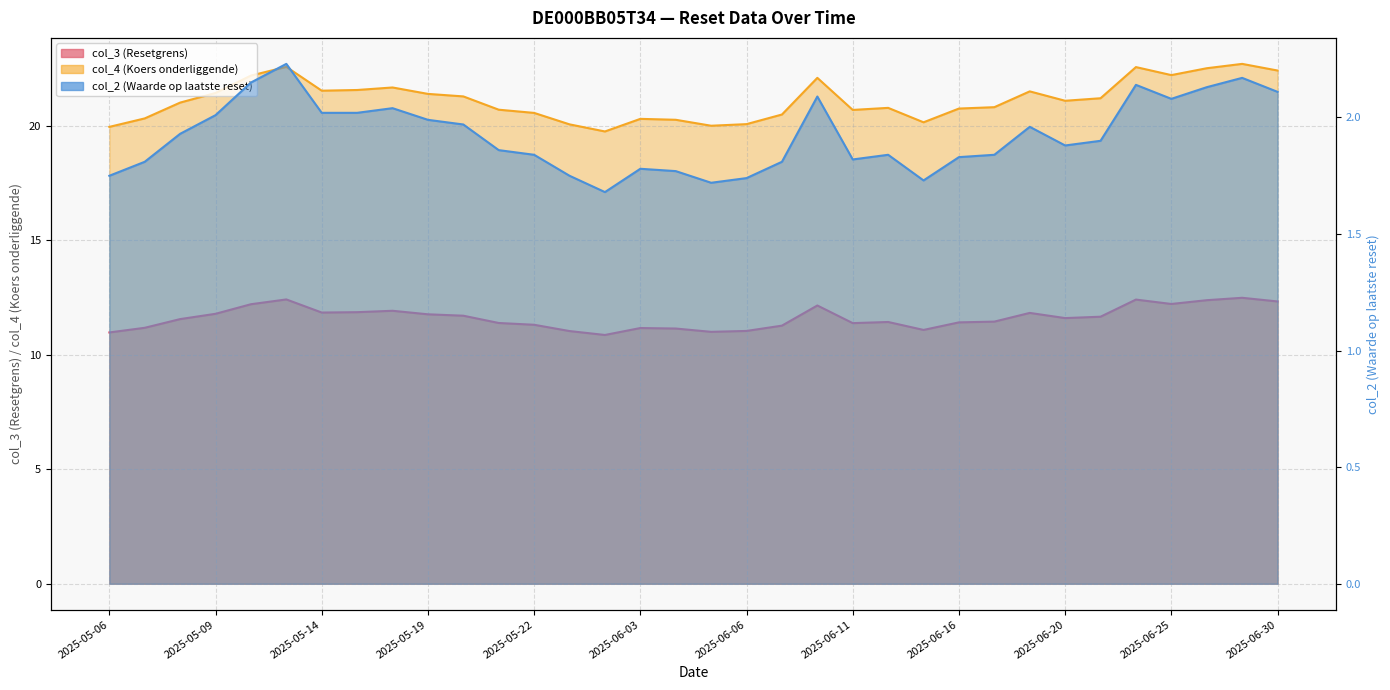

How many interior local valleys does the col_3 (Resetgrens) series have?

7